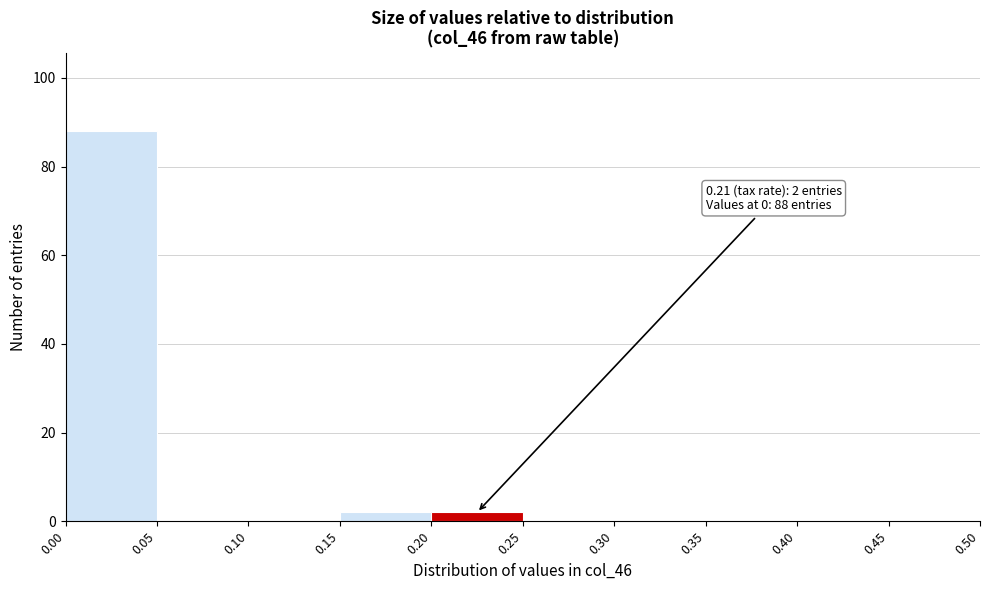

Over which range of the x-axis is the bar tallest?

0.00 to 0.05